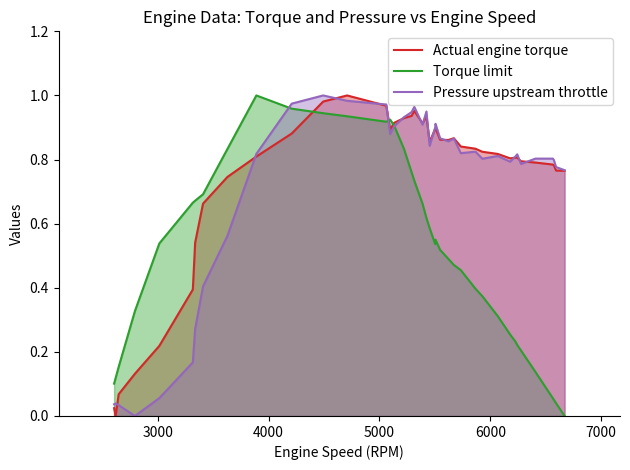

What are all the series names shown in the legend?

Actual engine torque, Torque limit, Pressure upstream throttle